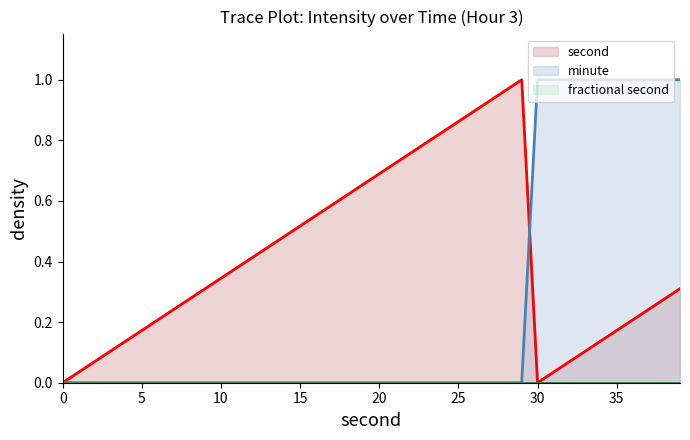

The minute series shows 0.0 at 0. True or false?

True